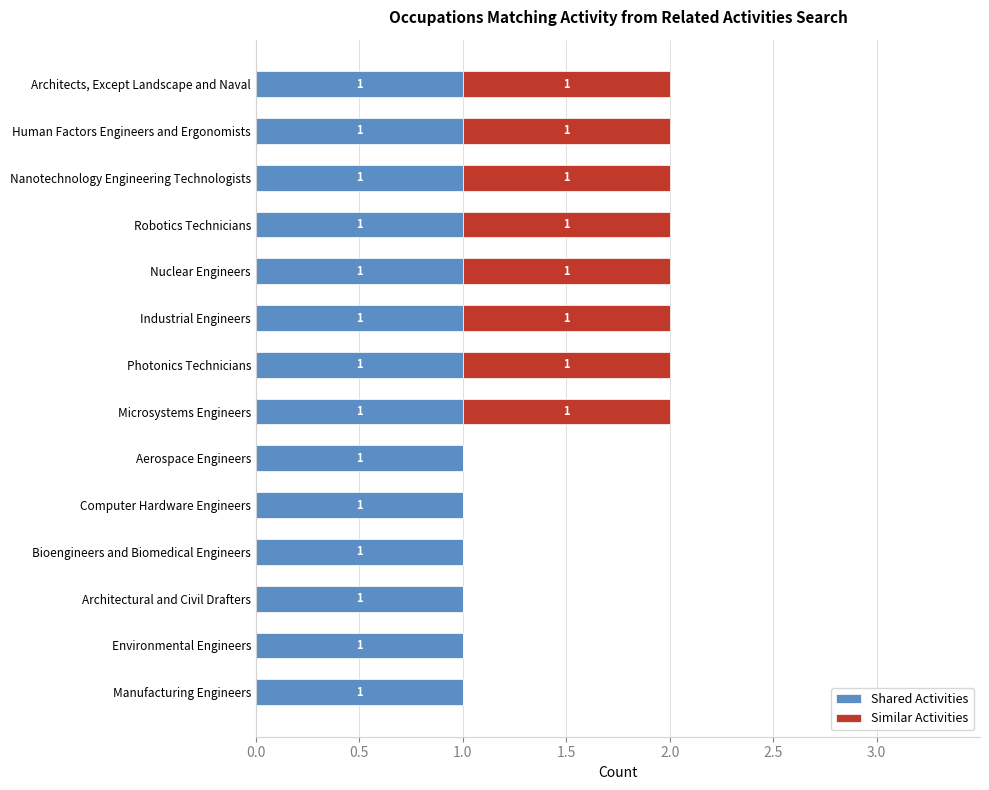

Is it true that Shared Activities equals 1 at Nuclear Engineers?

True